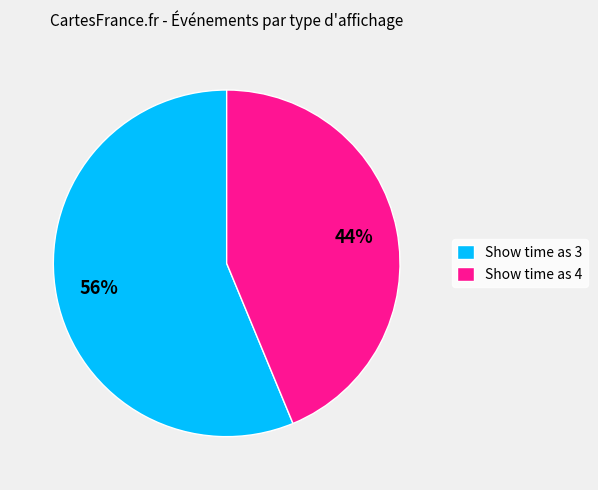

To the nearest percent, what is the average slice percentage?

50%